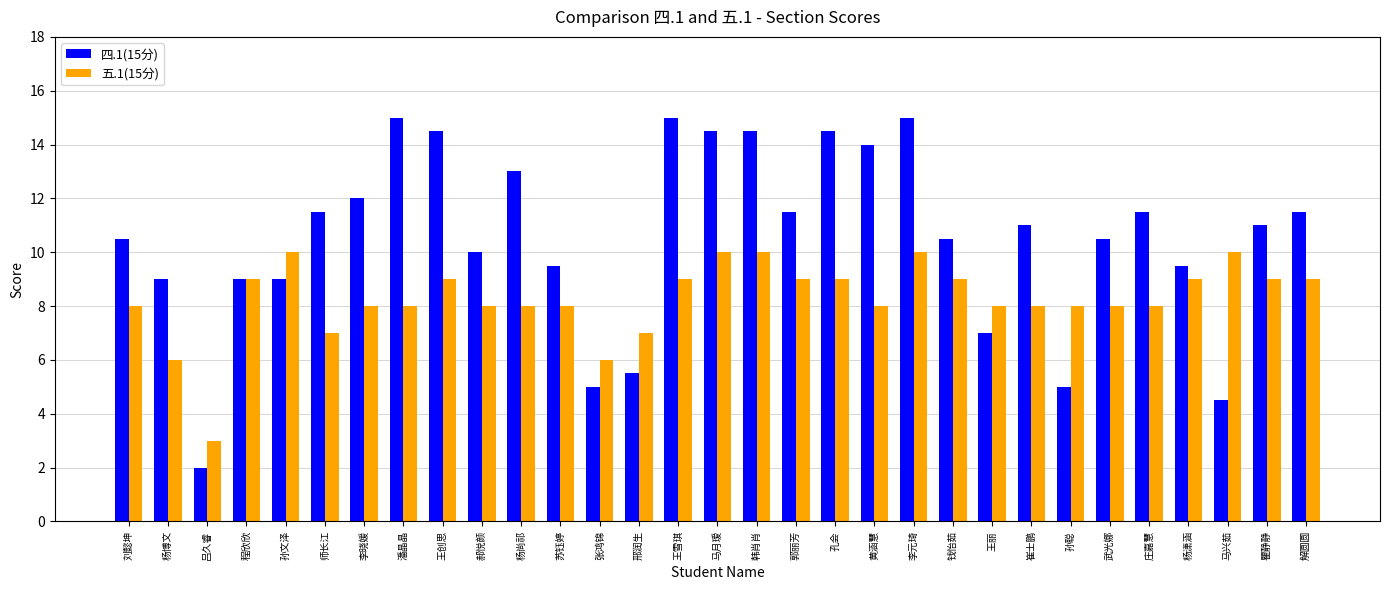

Read the 五.1(15分) value at 杨潇涵.

9.0